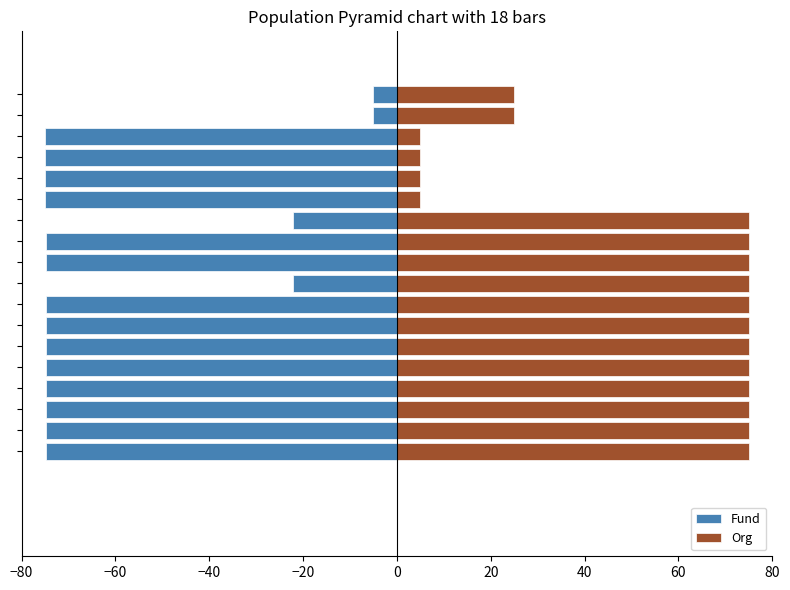

What is the average value of the Fund series?

-61.3